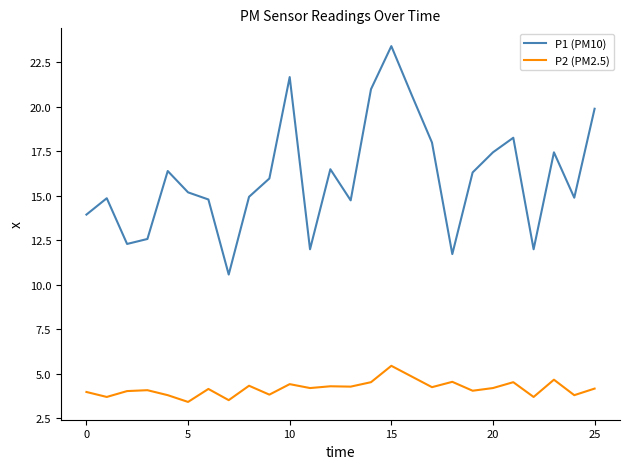

What is the maximum value shown in the chart?

23.4